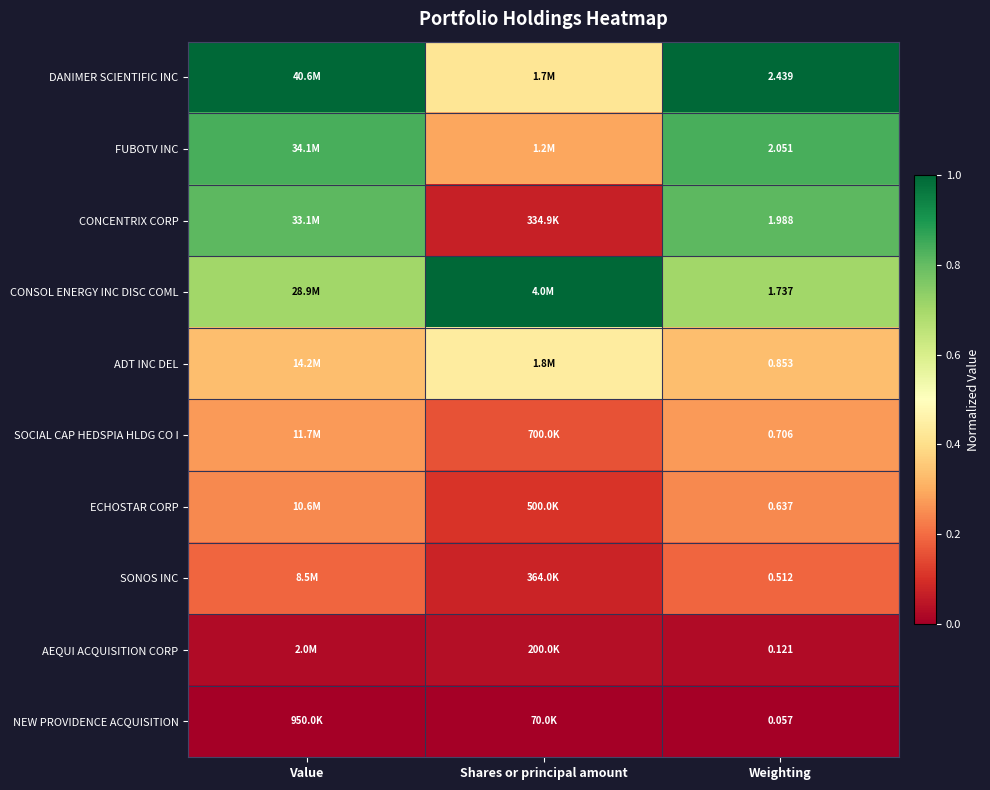

The value of ADT INC DEL at Value is 0.2. True or false?

False